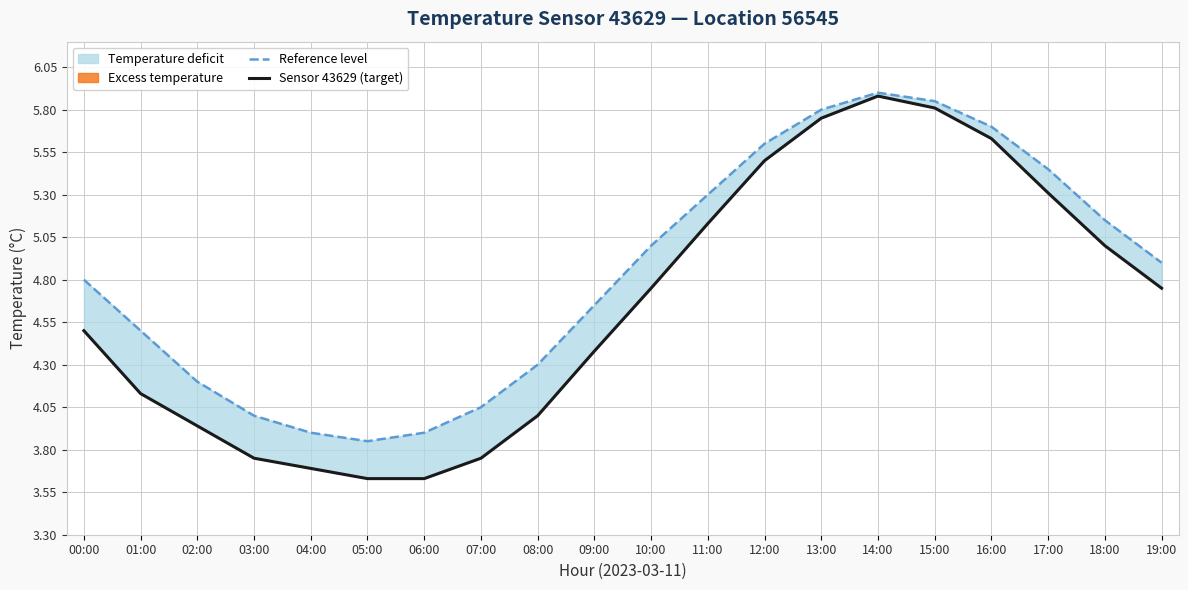

At which label does Reference level reach its minimum?

05:00